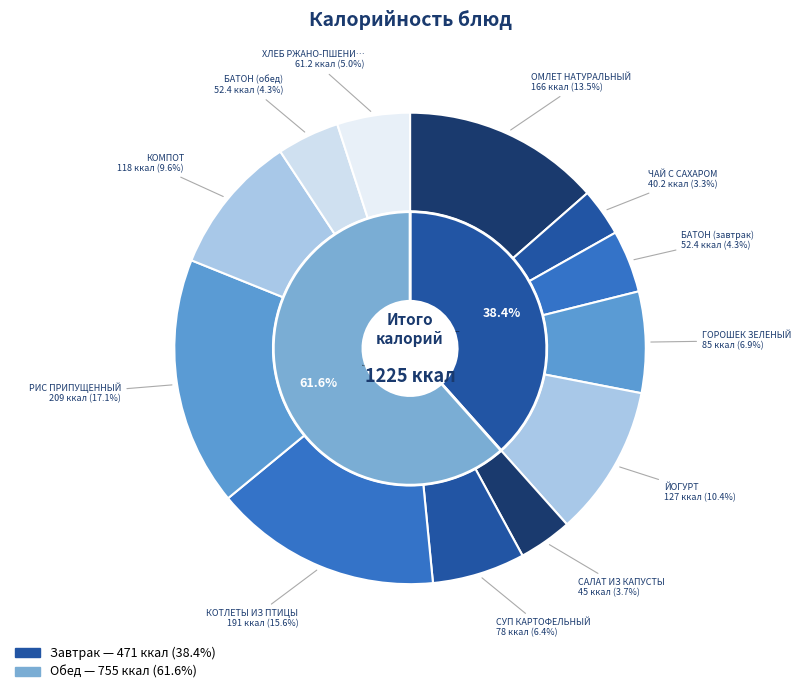

Which slice is the smallest?

ЧАЙ С САХАРОМ